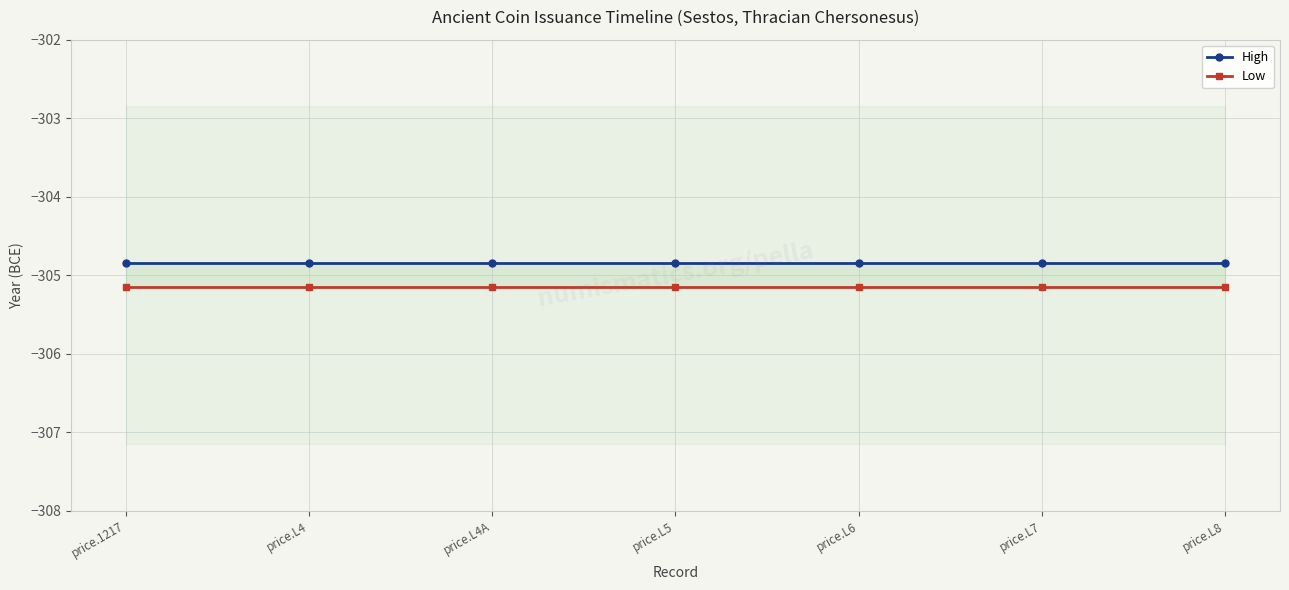

At price.L7, list the series in order from largest to smallest.

High, Low